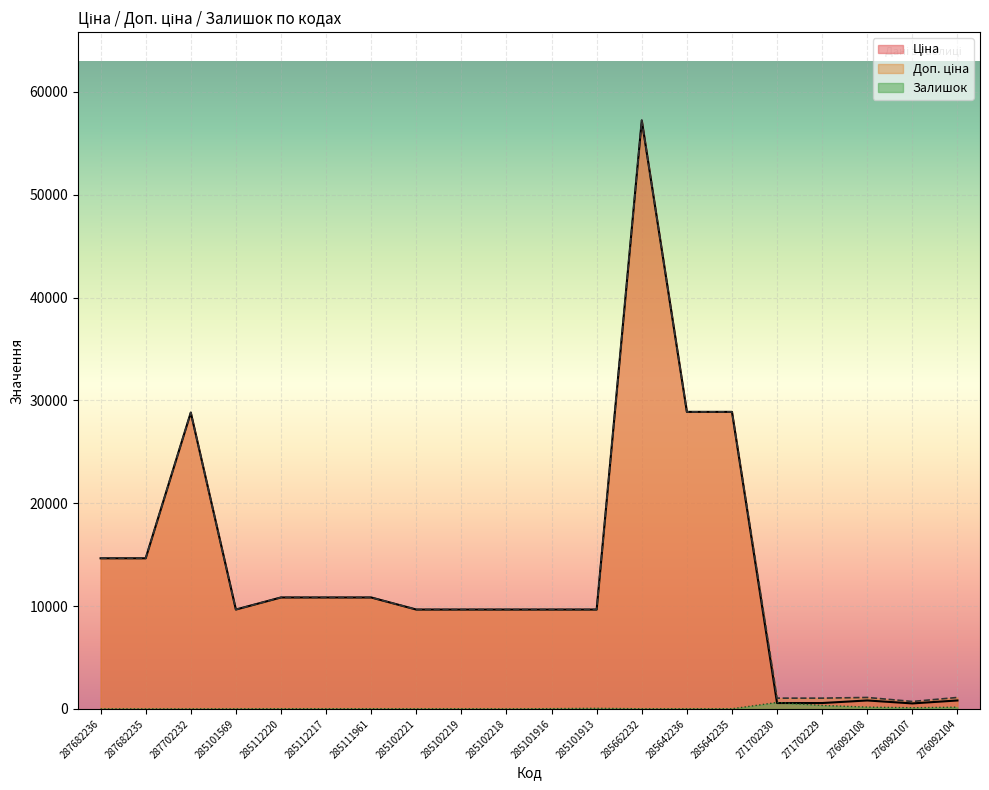

What position from the right is 287682236?

20